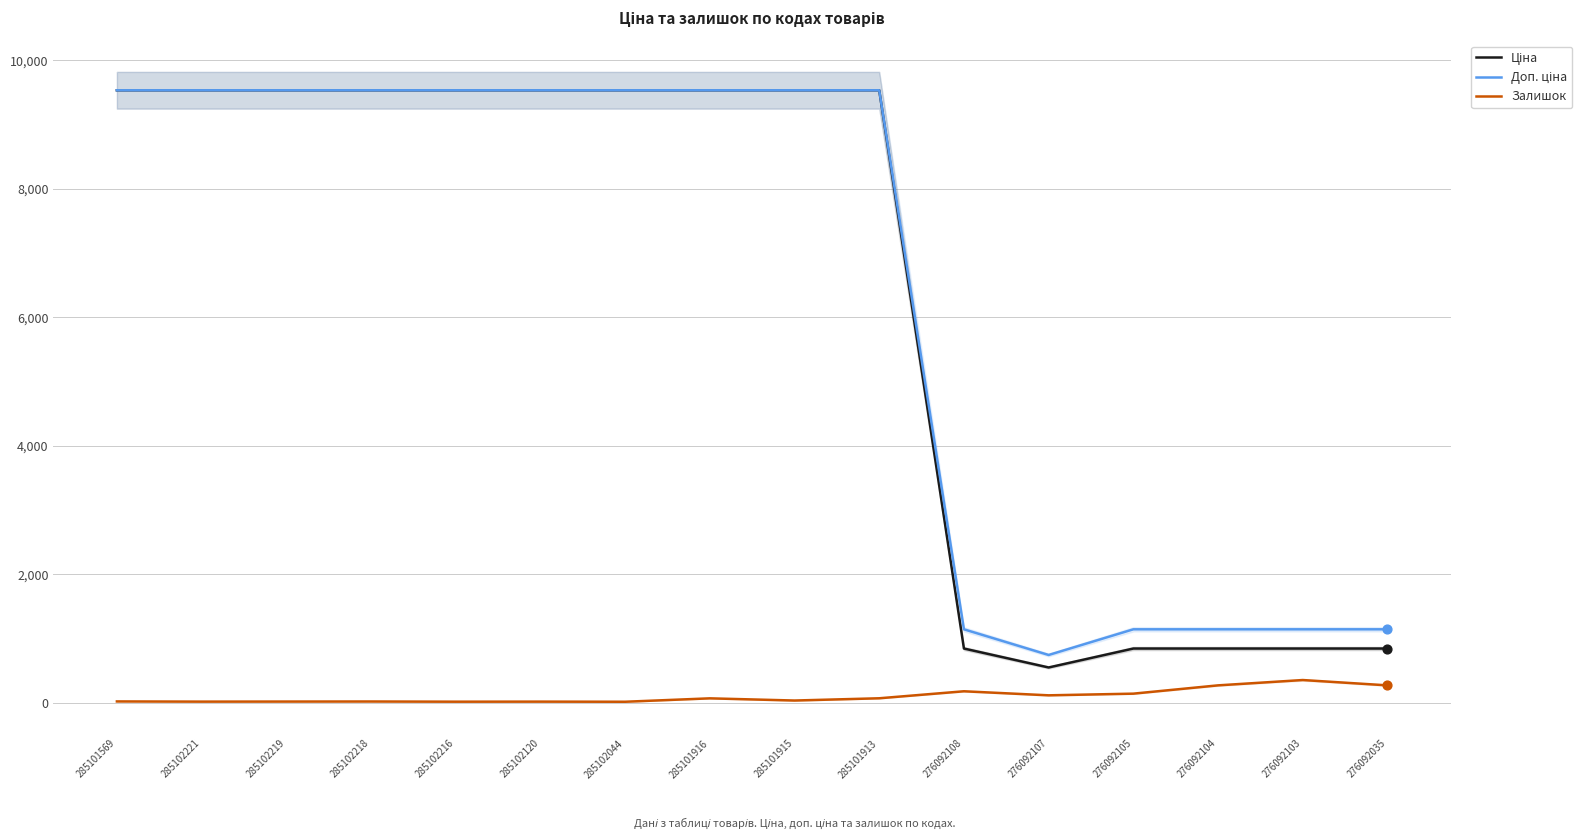

Which series reaches the minimum Y coordinate?

Залишок